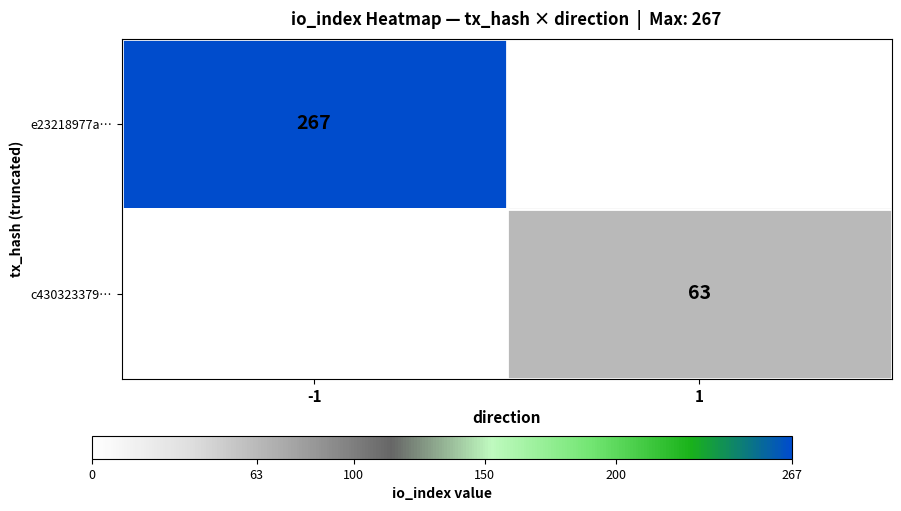

The c430323379… series shows 63 at 1. True or false?

True